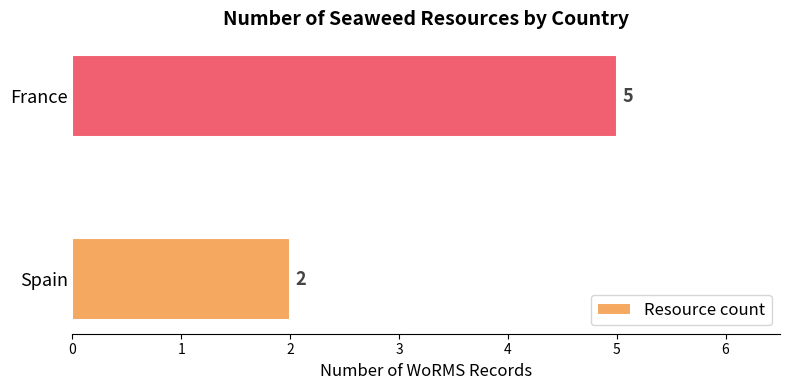

The value at France is 5. True or false?

True